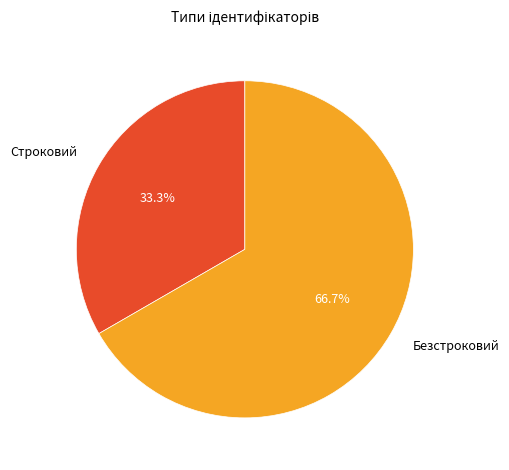

To the nearest percent, what is the combined percentage of Безстроковий and Строковий?

100%